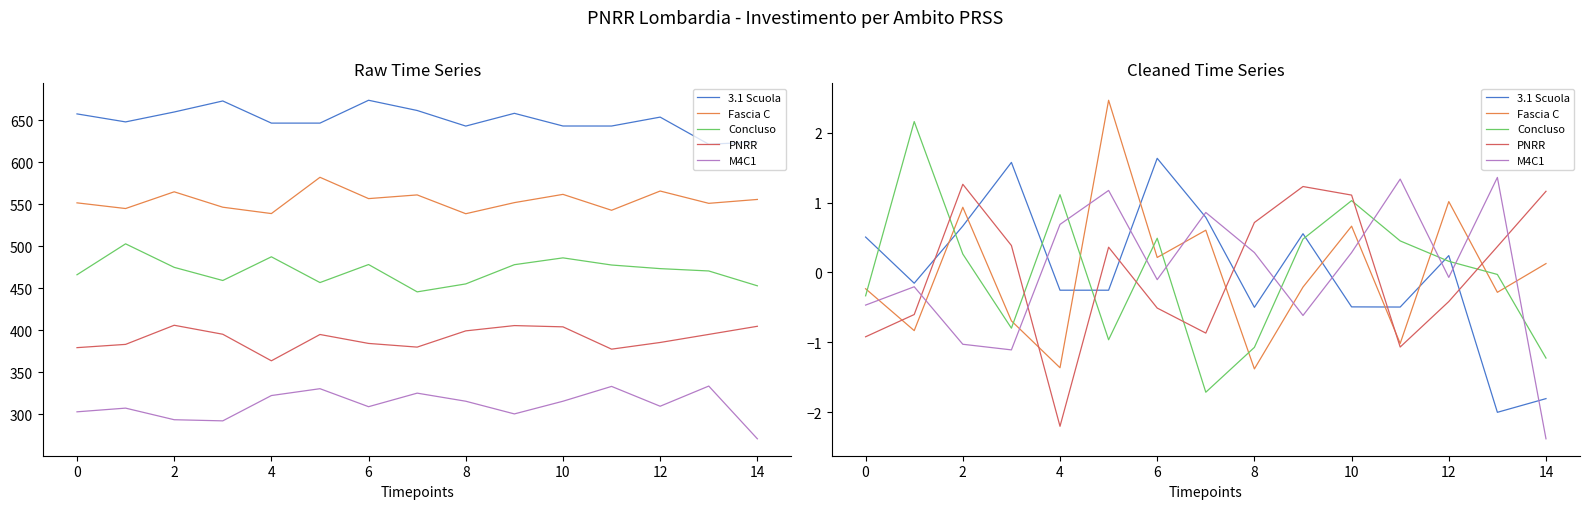

Reading right to left, list all the values displayed in this chart.

3.1 Scuola: -1.8	-2.0	0.2	-0.5	-0.5	0.6	-0.5	0.8	1.6	-0.3	-0.3	1.6	0.7	-0.2	0.5
Fascia C: 0.1	-0.3	1.0	-1.0	0.7	-0.2	-1.4	0.6	0.2	2.5	-1.4	-0.7	0.9	-0.8	-0.2
Concluso: -1.2	-0.0	0.2	0.5	1.0	0.5	-1.1	-1.7	0.5	-1.0	1.1	-0.8	0.3	2.2	-0.3
PNRR: 1.2	0.4	-0.4	-1.1	1.1	1.2	0.7	-0.9	-0.5	0.4	-2.2	0.4	1.3	-0.6	-0.9
M4C1: -2.4	1.4	-0.1	1.3	0.3	-0.6	0.3	0.9	-0.1	1.2	0.7	-1.1	-1.0	-0.2	-0.5